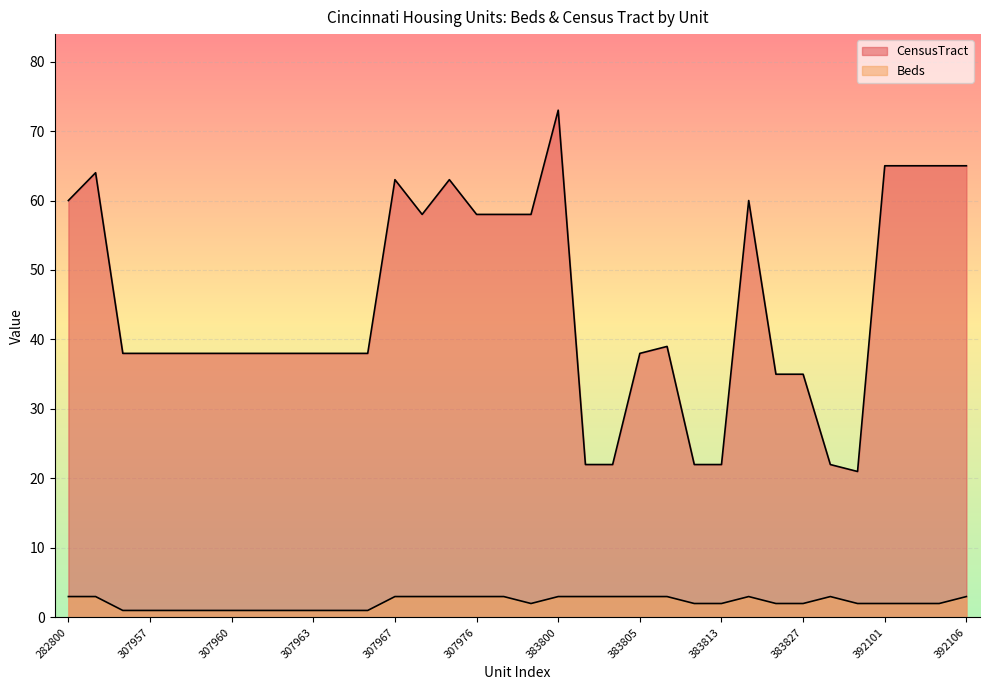

True or false: CensusTract has more than 0 interior local peaks.

True